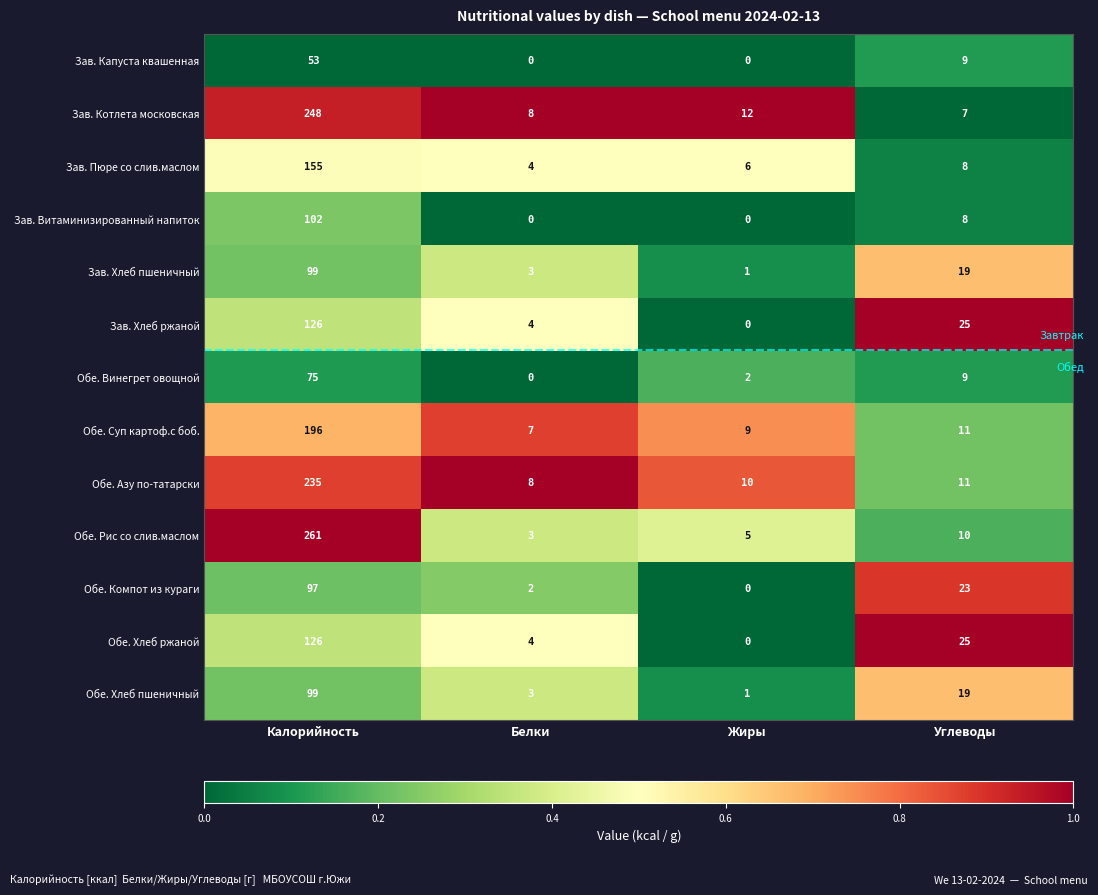

What is the sum of all Обе. Рис со слив.маслом values?

279